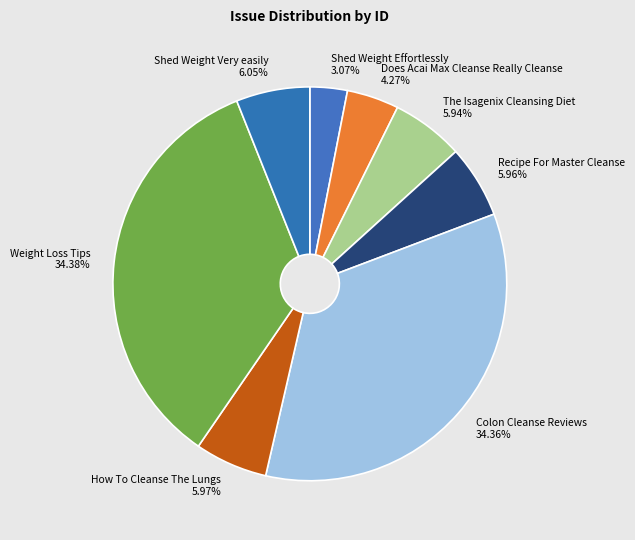

To the nearest percent, what is the difference between the largest and smallest slice percentages?

31%